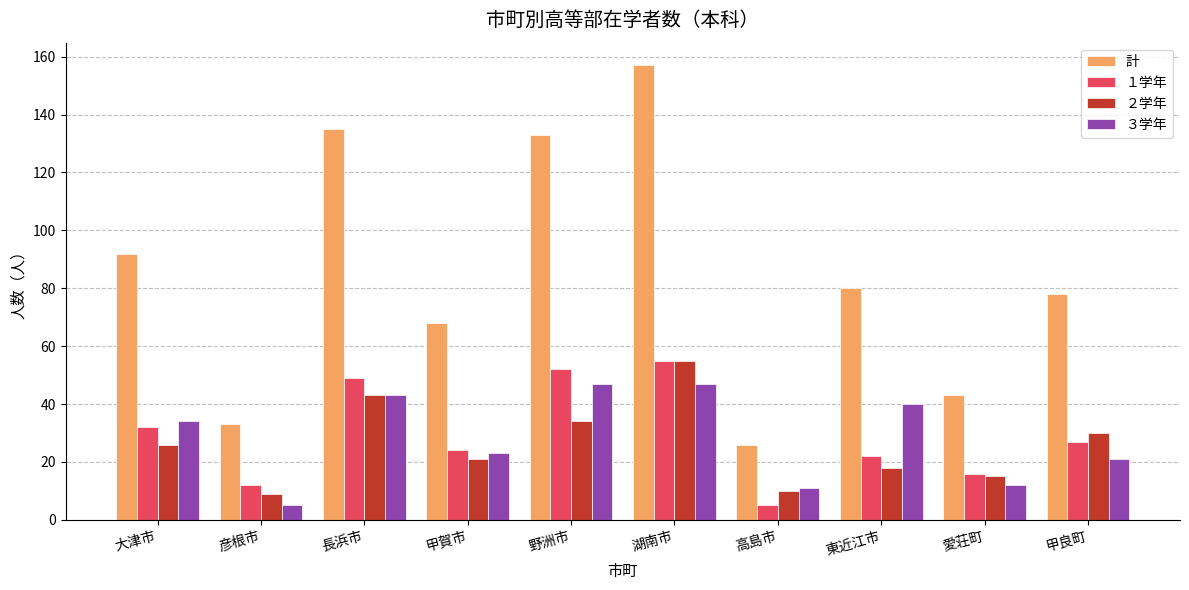

What is the value of the １学年 bar at the 2nd from the left?

12